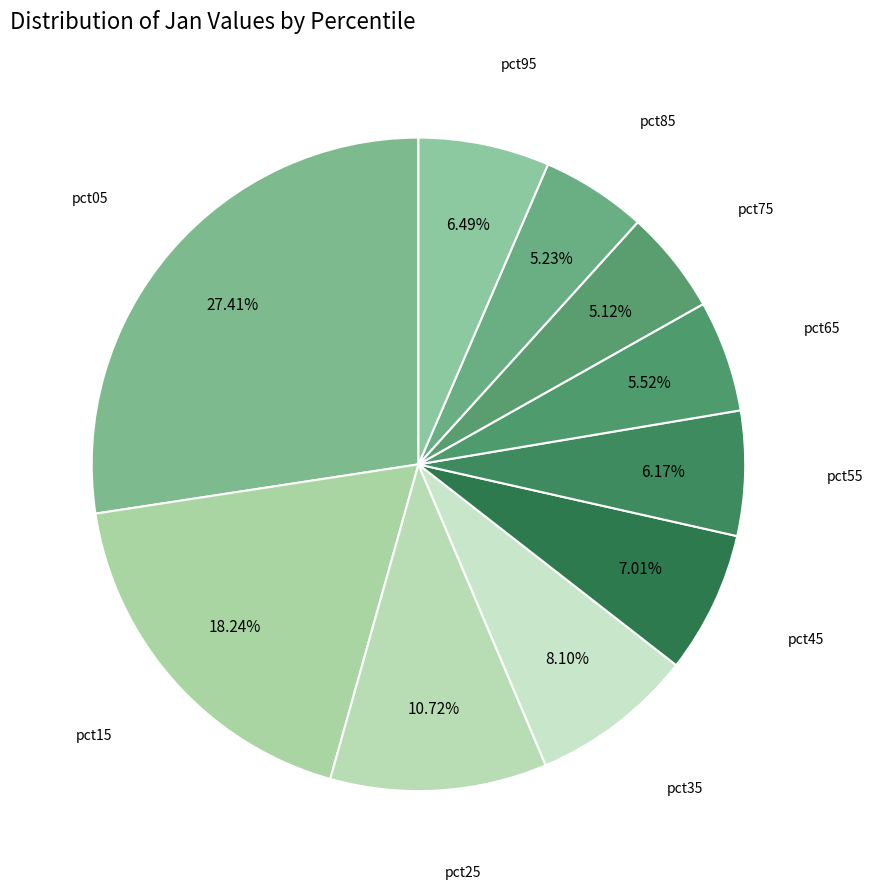

How many segments does this pie chart have?

10